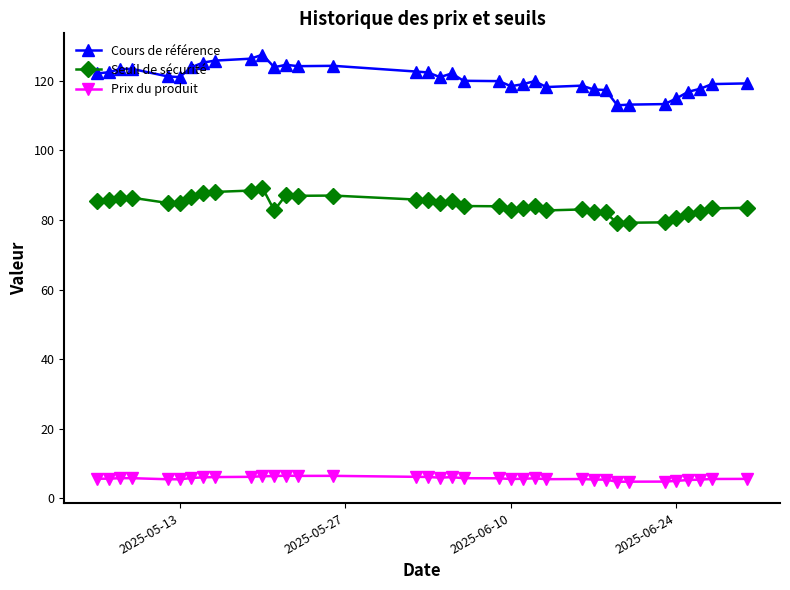

What is the minimum value for Seuil de sécurité?

79.1